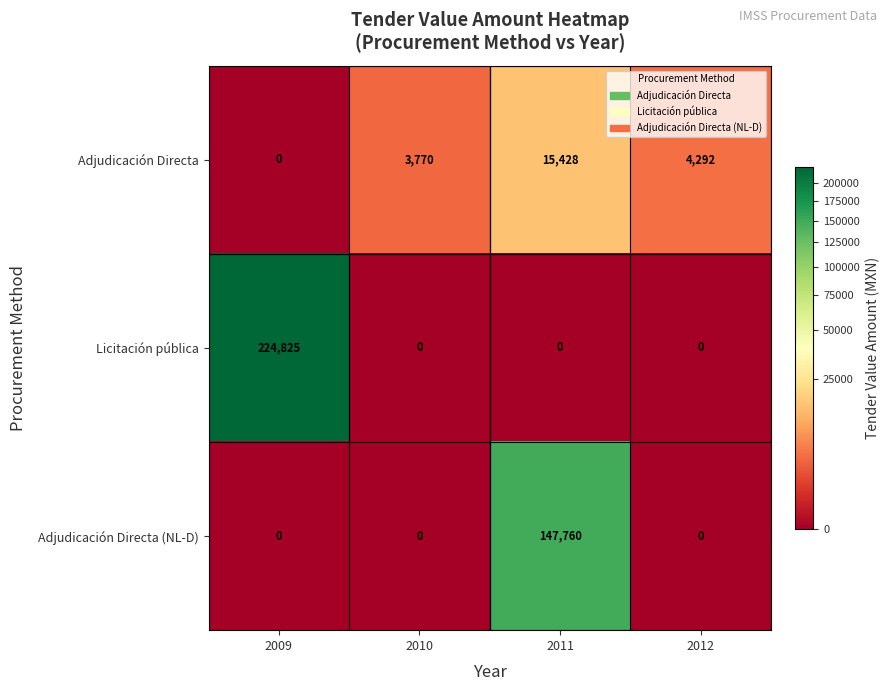

Which series has the widest spread of values?

Licitación pública